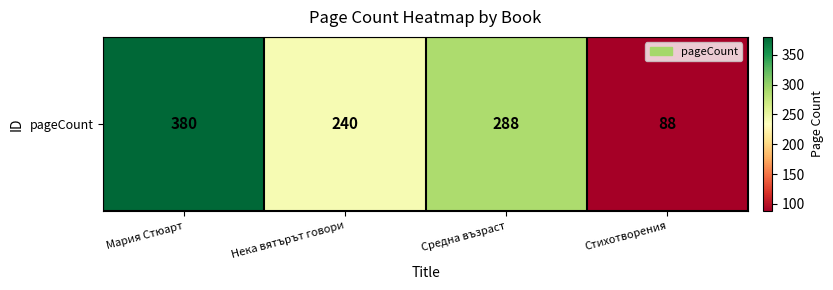

Reading right to left, list all the values displayed in this chart.

88	288	240	380